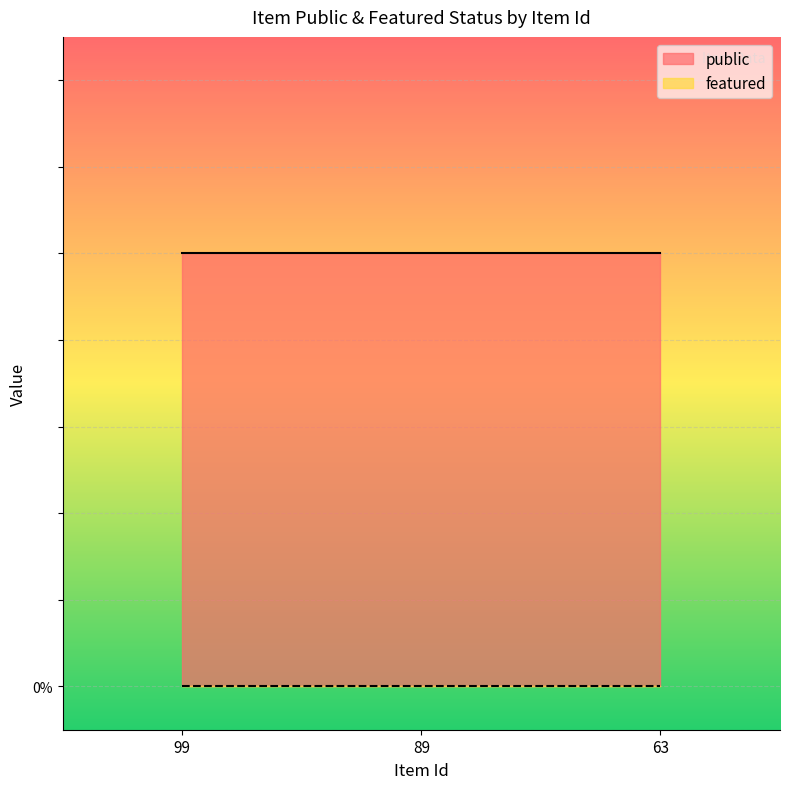

What is the maximum value for public?

1